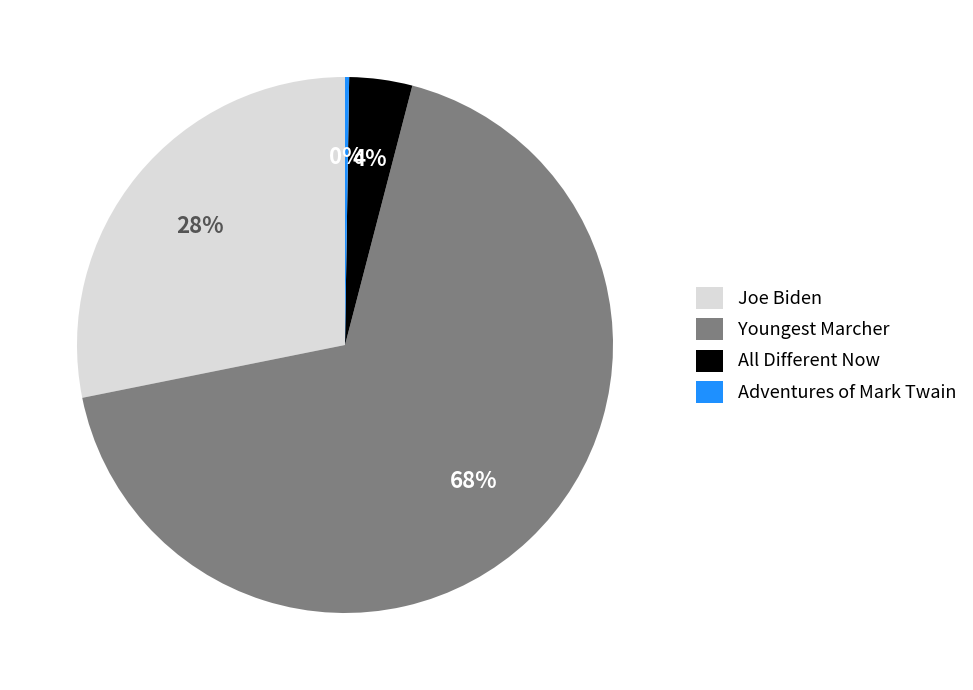

Which category has the biggest portion of the pie?

Youngest Marcher